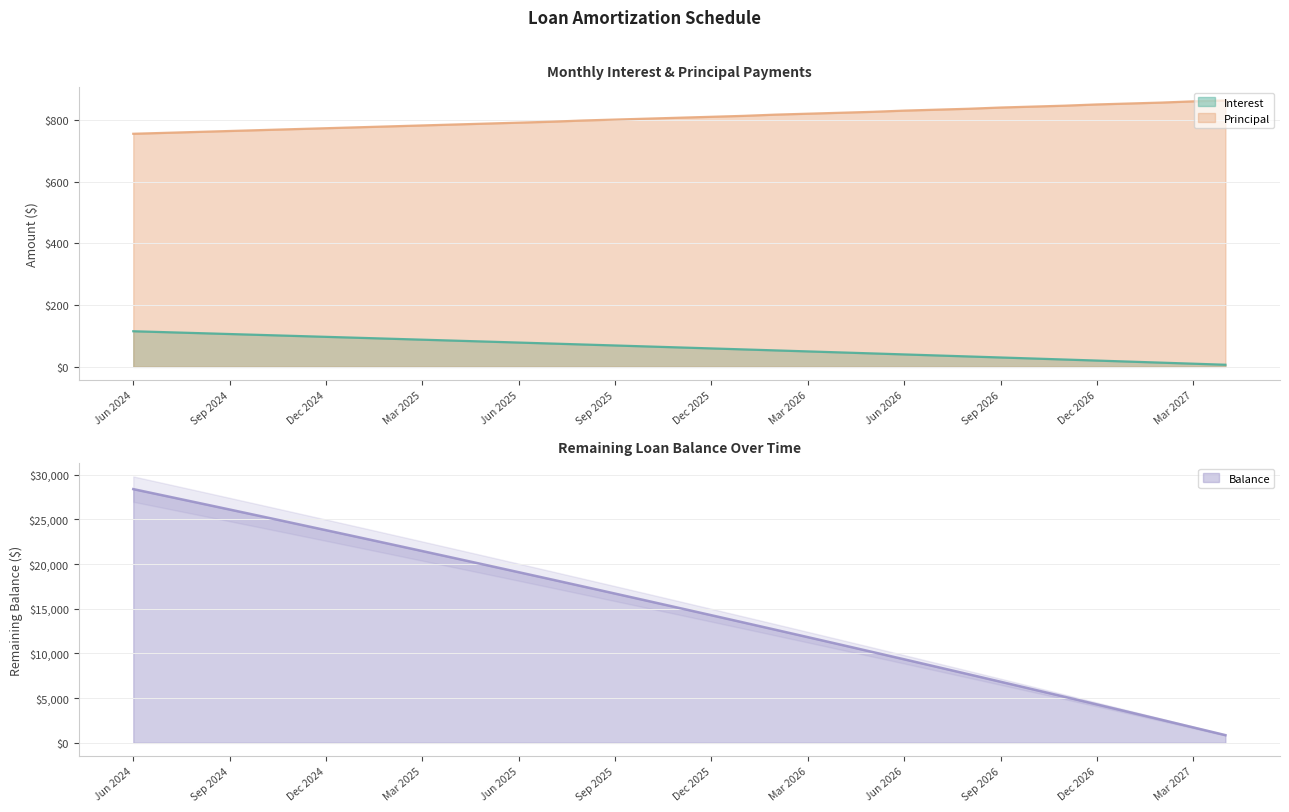

Is it true that Balance equals 3444.0 at Jan 2027?

True